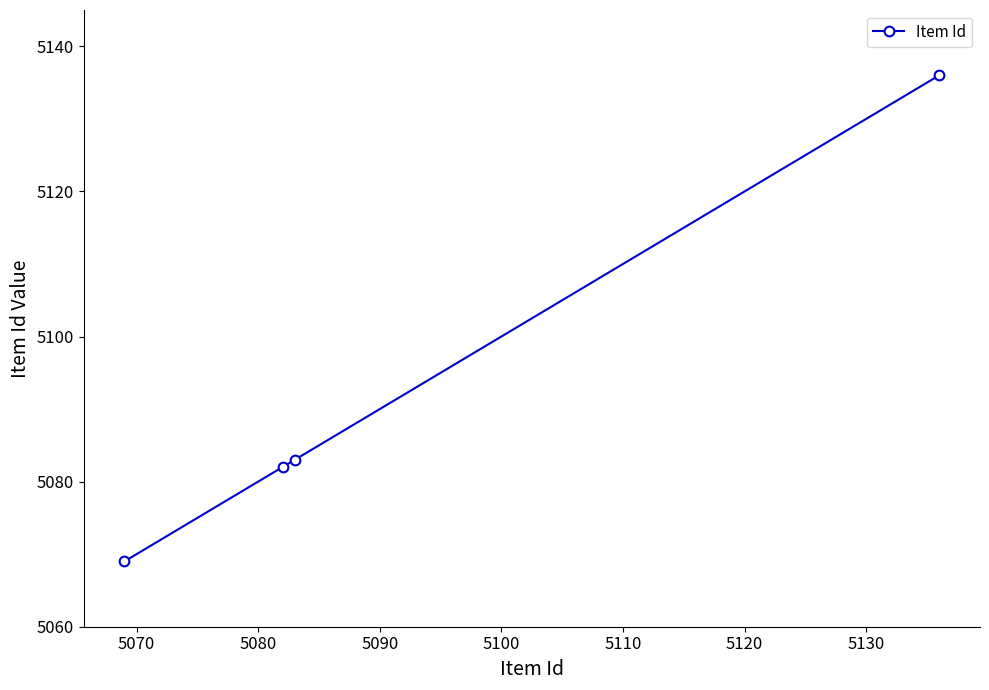

Does the chart have visible grid lines?

No